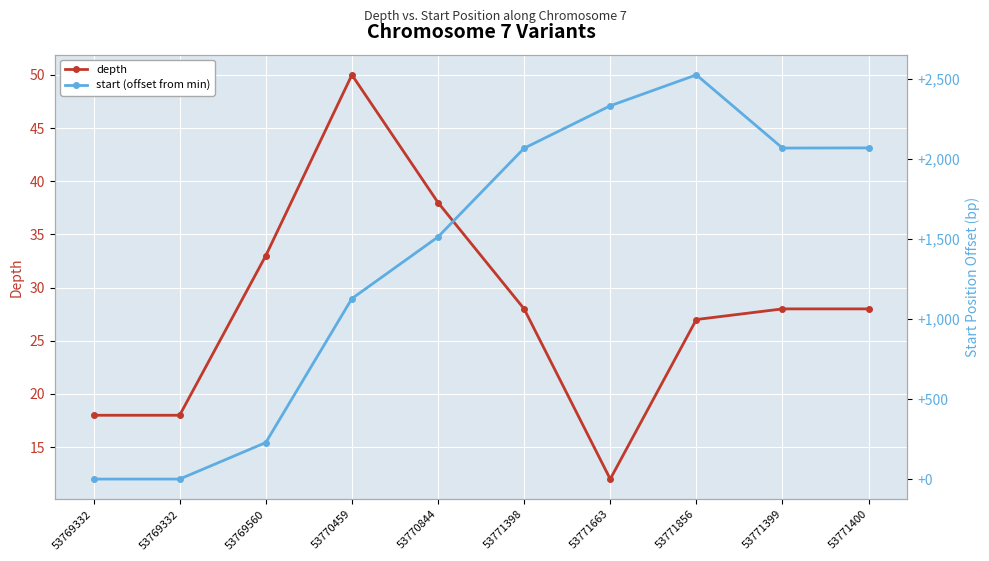

At which category does start (offset from min) reach its first local valley?

53771399